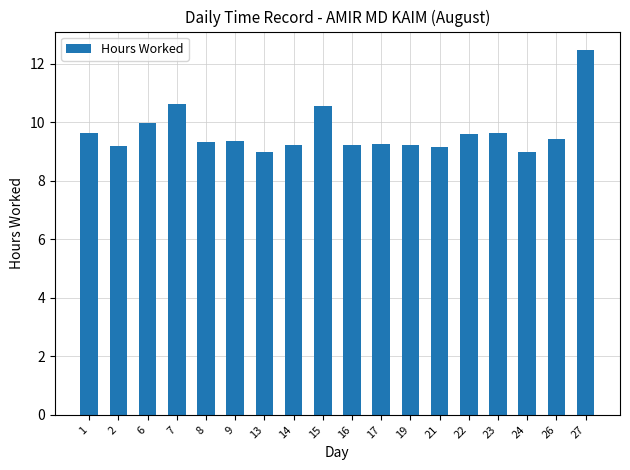

What is the ratio of the value at 15 to the value at 19?

1.1